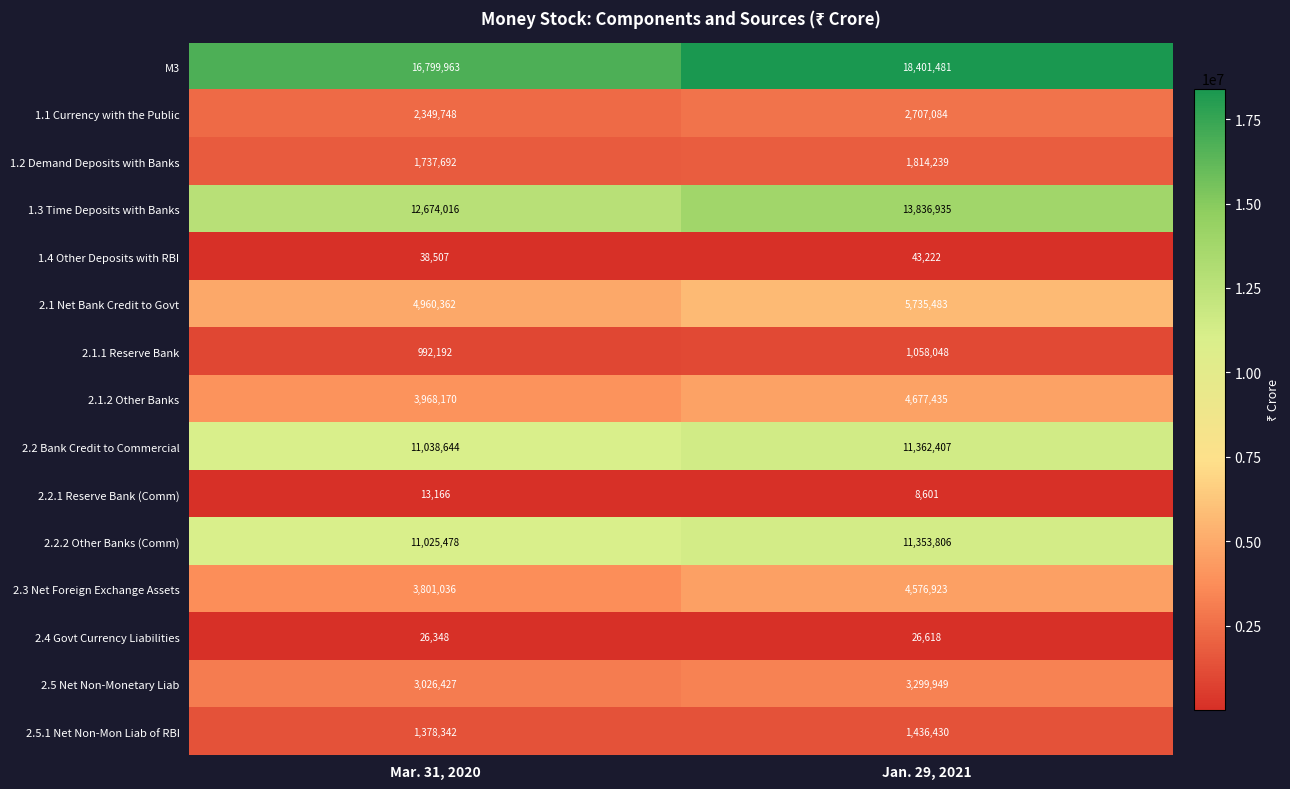

Reading left to right, extract all data points from this chart.

M3: 16799963	18401481
1.1 Currency with the Public: 2349748	2707084
1.2 Demand Deposits with Banks: 1737692	1814239
1.3 Time Deposits with Banks: 12674016	13836935
1.4 Other Deposits with RBI: 38507	43222
2.1 Net Bank Credit to Govt: 4960362	5735483
2.1.1 Reserve Bank: 992192	1058048
2.1.2 Other Banks: 3968170	4677435
2.2 Bank Credit to Commercial: 11038644	11362407
2.2.1 Reserve Bank (Comm): 13166	8601
2.2.2 Other Banks (Comm): 11025478	11353806
2.3 Net Foreign Exchange Assets: 3801036	4576923
2.4 Govt Currency Liabilities: 26348	26618
2.5 Net Non-Monetary Liab: 3026427	3299949
2.5.1 Net Non-Mon Liab of RBI: 1378342	1436430